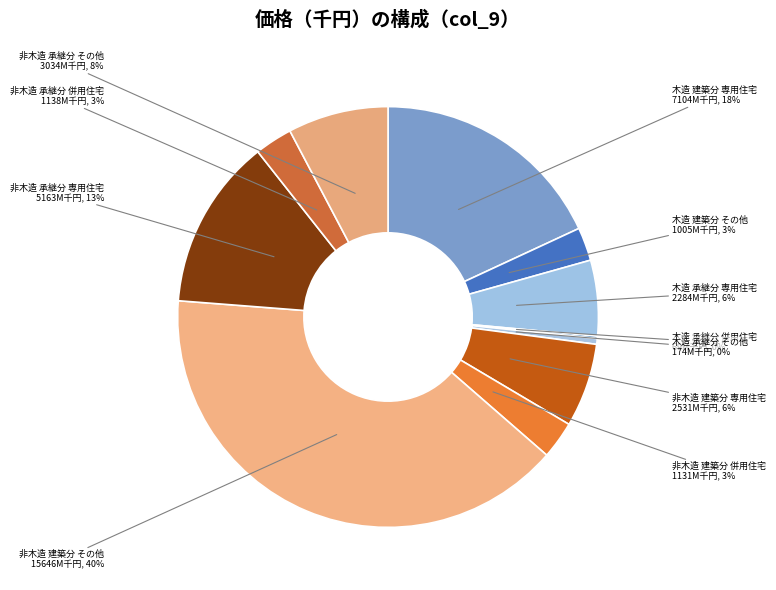

How many segments does this pie chart have?

11